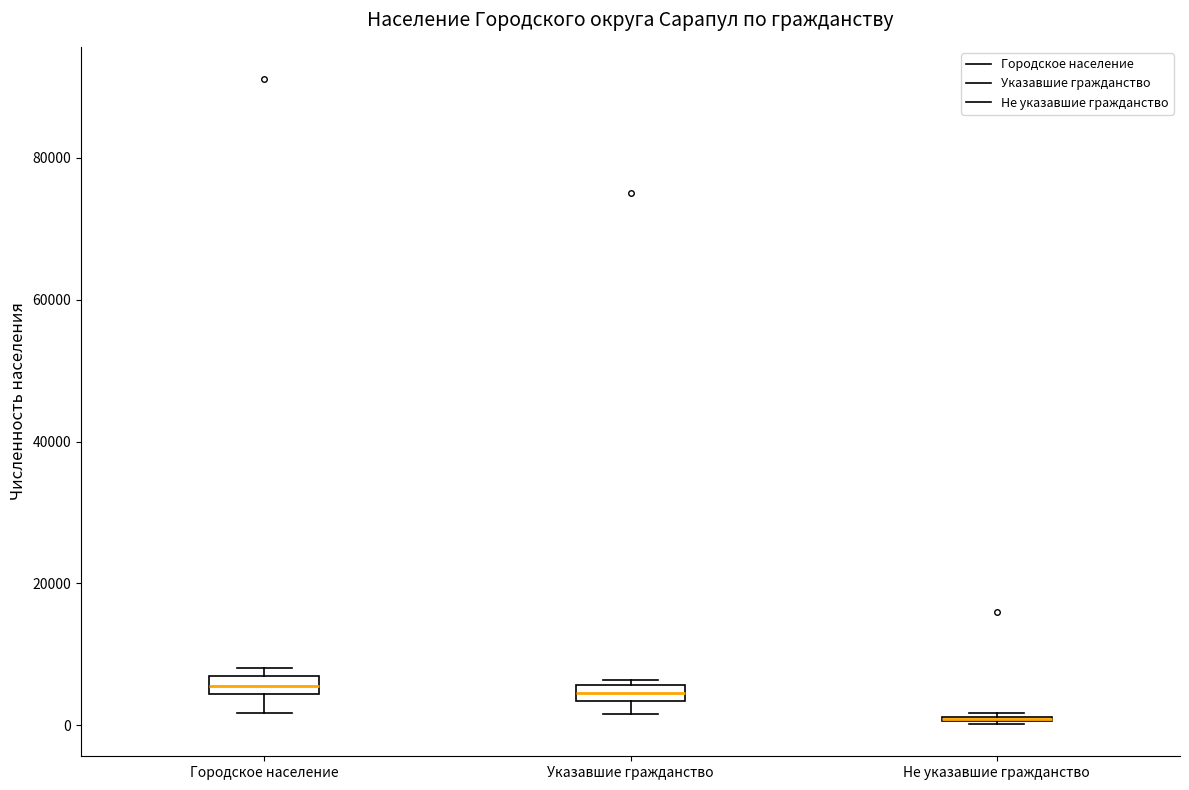

Where is the lower edge of the box for Указавшие гражданство on the y-axis? The values are not printed on the chart, so give them approximately, as read against the axis.

4000